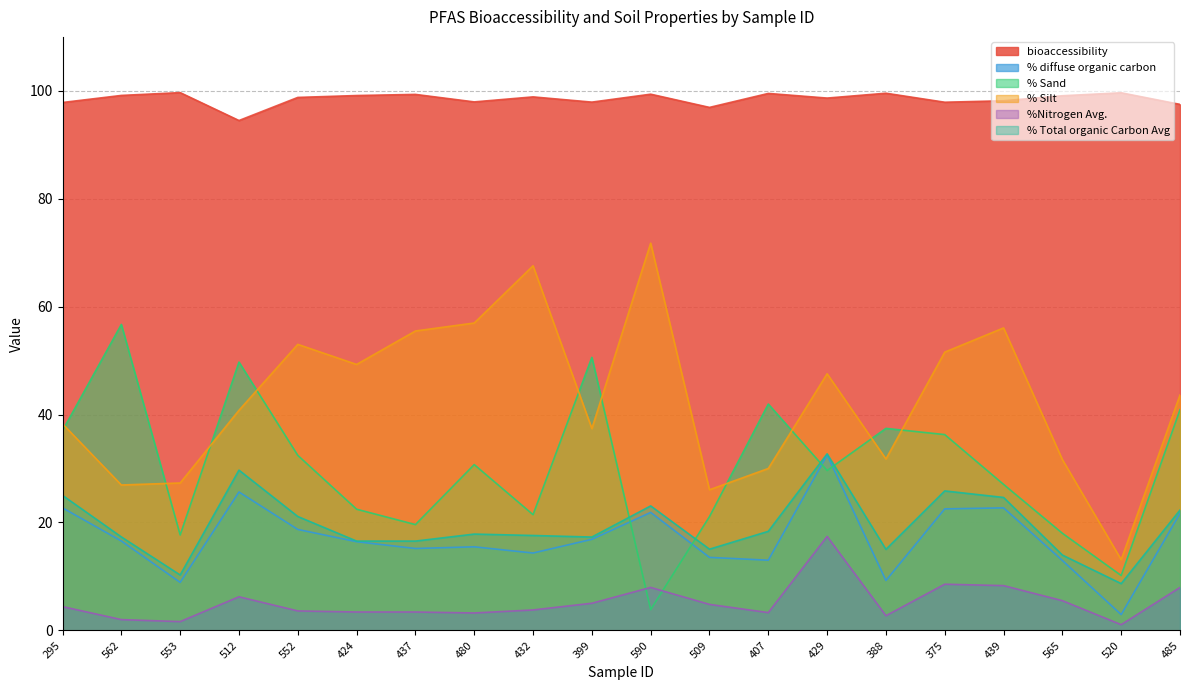

Reading left to right, what are all the values shown in this chart?

bioaccessibility: 97.8	99.2	99.7	94.5	98.8	99.1	99.3	98.0	98.9	97.9	99.4	96.9	99.5	98.7	99.6	97.9	98.2	99.1	99.6	97.5
% diffuse organic carbon: 22.7	16.6	8.9	25.6	18.7	16.4	15.2	15.5	14.3	16.9	21.9	13.5	13.0	32.5	9.2	22.5	22.7	13.0	2.9	21.7
% Sand: 37.0	56.7	17.7	49.7	32.4	22.5	19.6	30.7	21.4	50.6	3.9	21.1	42.0	29.6	37.4	36.3	27.1	18.0	10.2	40.9
% Silt: 38.3	26.9	27.3	40.8	53.0	49.3	55.5	57.0	67.6	37.4	71.8	26.1	30.0	47.6	31.8	51.6	56.1	31.7	13.1	43.6
%Nitrogen Avg.: 4.4	2.0	1.6	6.2	3.6	3.4	3.4	3.2	3.8	5.0	8.0	4.8	3.3	17.4	2.7	8.6	8.3	5.5	1.1	8.0
% Total organic Carbon Avg: 25.0	17.3	10.3	29.7	21.1	16.6	16.6	17.9	17.6	17.3	23.1	15.1	18.4	32.7	15.0	25.9	24.6	14.0	8.7	22.3